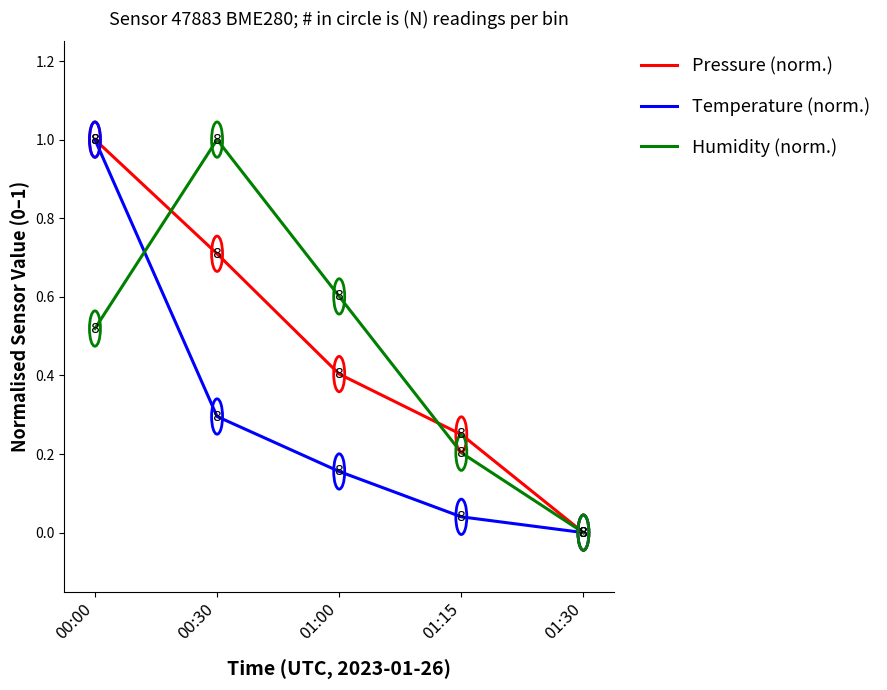

What are all the series names shown in the legend?

Pressure (norm.), Temperature (norm.), Humidity (norm.)